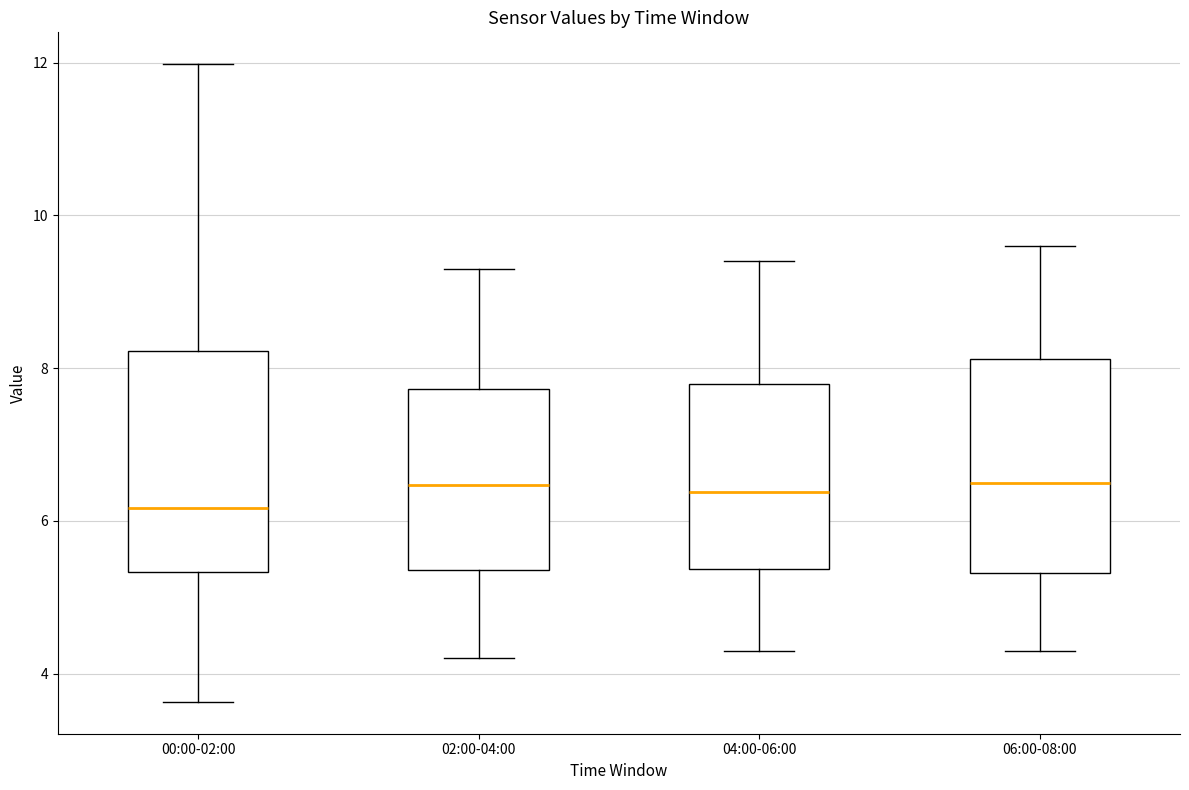

Reading left to right, read every box against the y-axis: the position of its median line, the range the box covers, and the ends of its whiskers. The values are not printed on the chart, so give them approximately, as read against the axis.

00:00-02:00: median 6.2, box 5.4 to 8.2, whiskers 3.6 to 12.0
02:00-04:00: median 6.4, box 5.4 to 7.8, whiskers 4.2 to 9.4
04:00-06:00: median 6.4, box 5.4 to 7.8, whiskers 4.4 to 9.4
06:00-08:00: median 6.6, box 5.4 to 8.2, whiskers 4.4 to 9.6